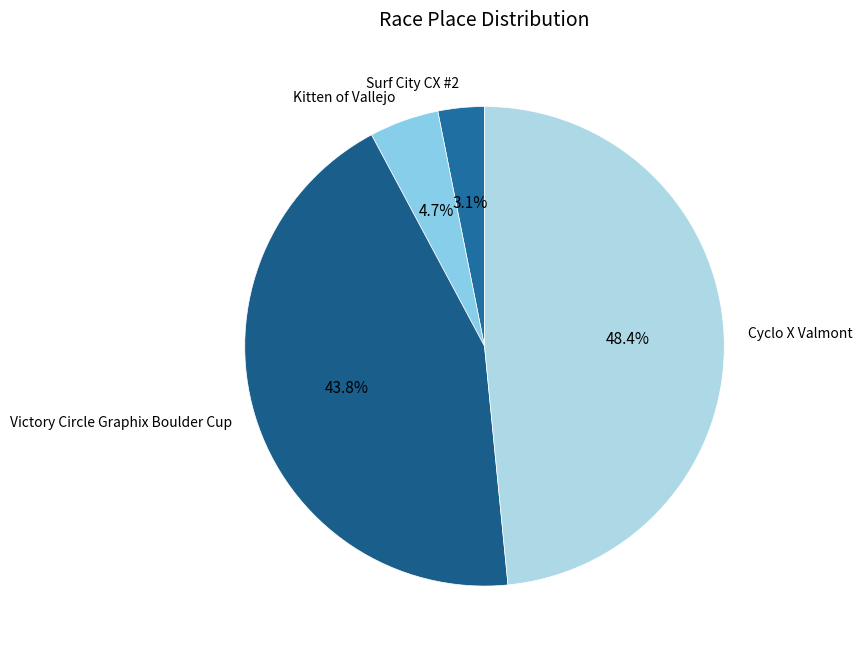

How many slices are in this pie chart?

4